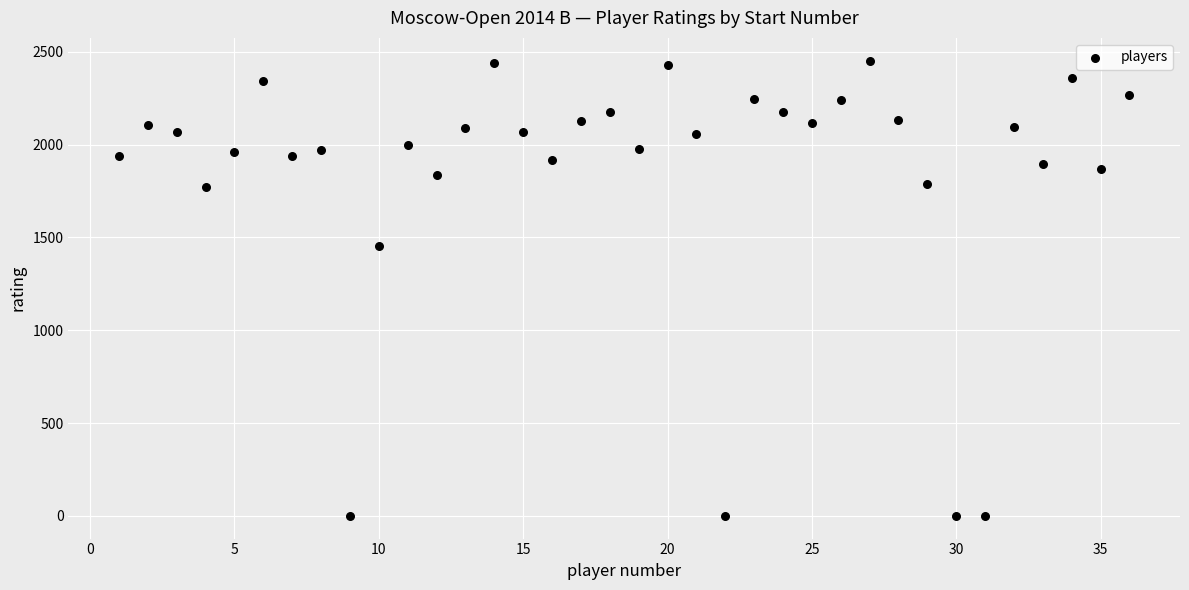

What is the range of Y values (max minus min)?

2452